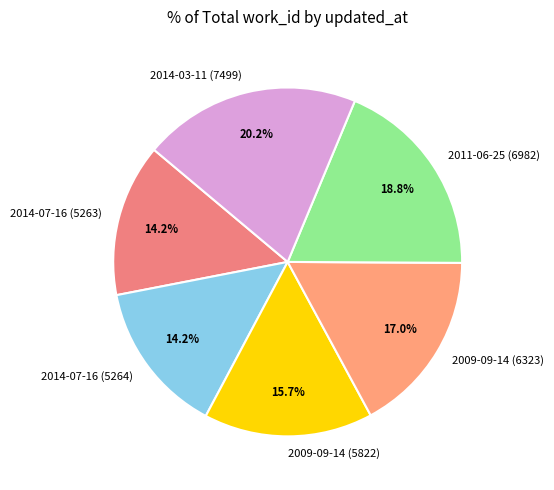

Combined, what portion of the pie is 2009-09-14 (6323) and 2014-07-16 (5264)?

31.2%